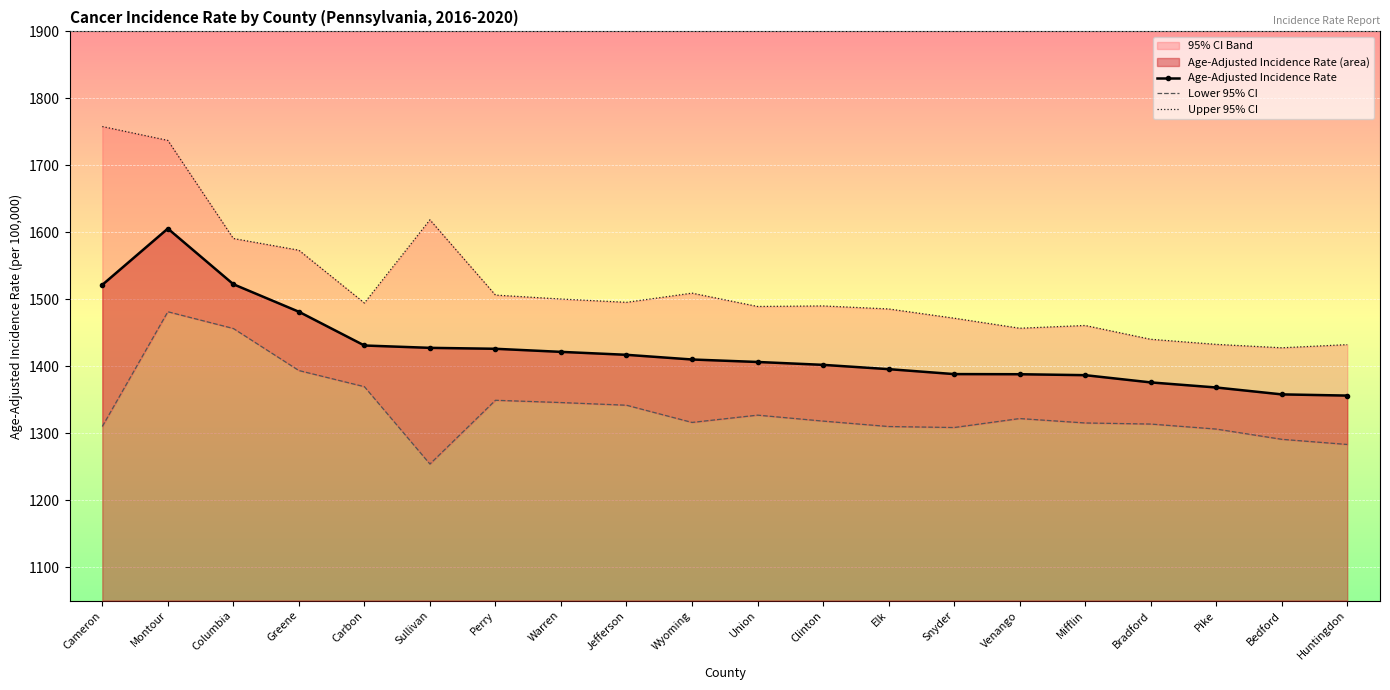

The Upper 95% CI series shows 1471.7 at Snyder. True or false?

True